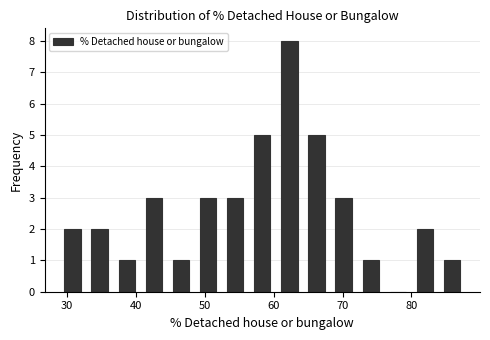

Around what value on the x-axis is the tallest bar? Give the approximate position of its centre, as read against the axis.

62